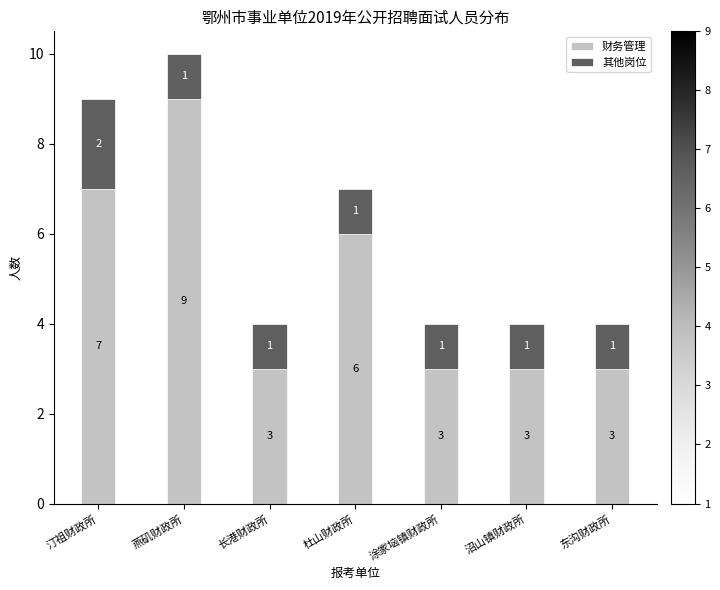

What is the total value across all series at 长港财政所?

4